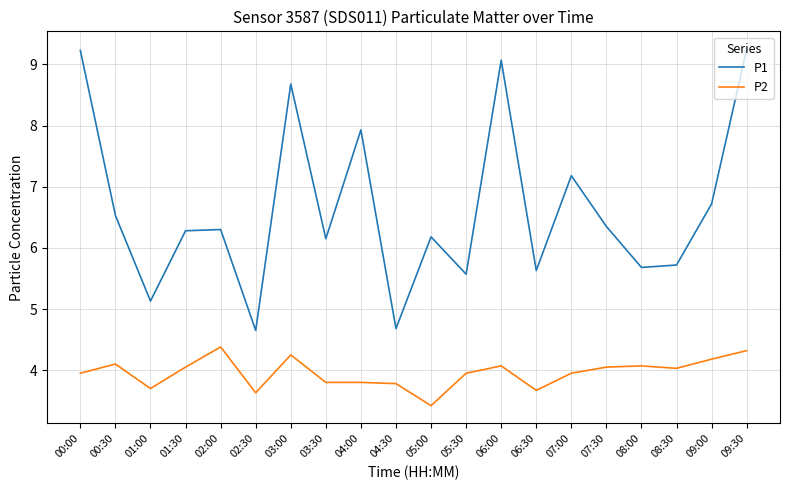

Which series changed the most between 00:30 and 04:00?

P1